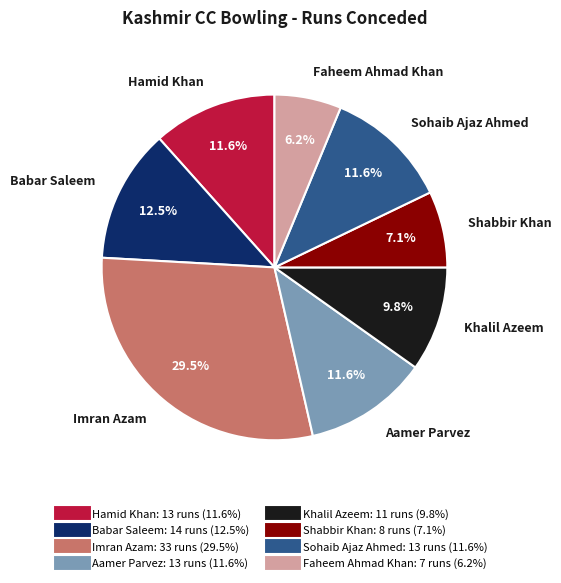

Which category has the smallest portion of the pie?

Faheem Ahmad Khan